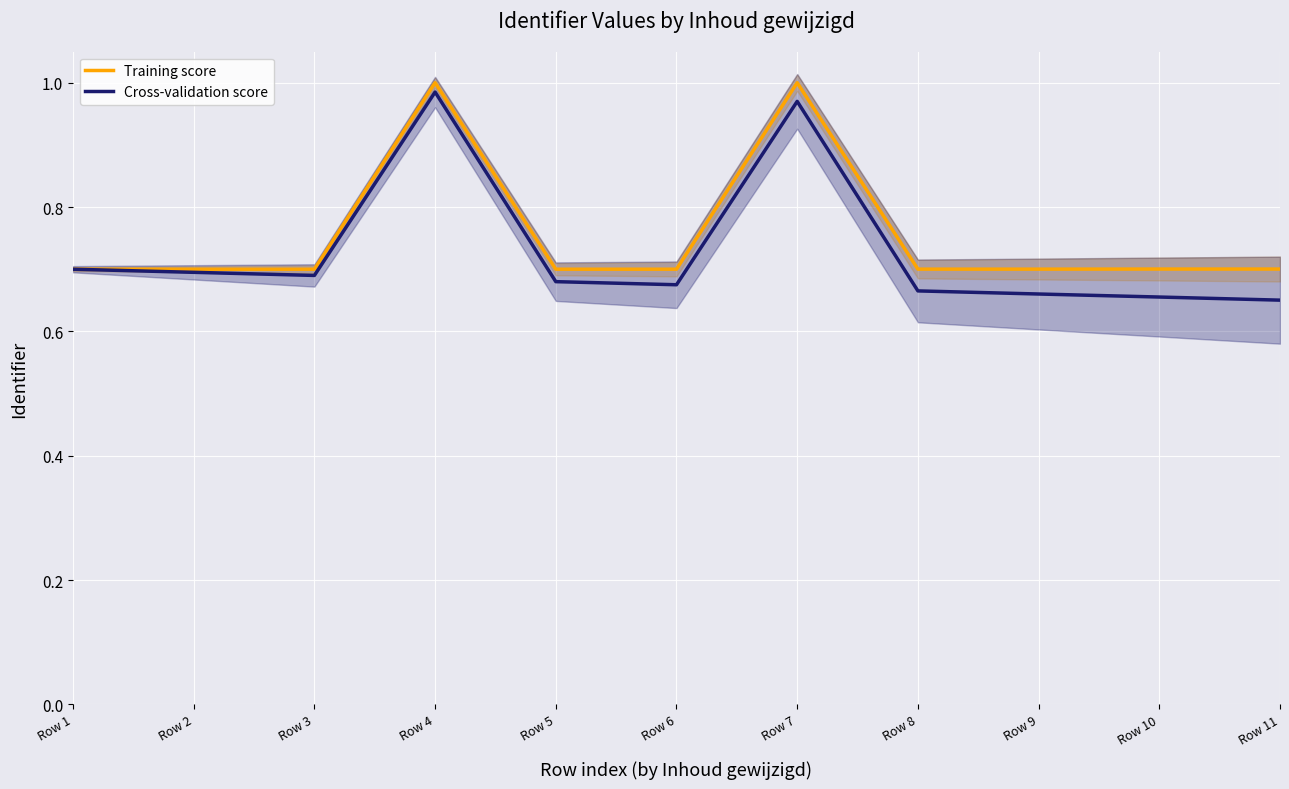

How many interior local valleys does the Cross-validation score series have?

2